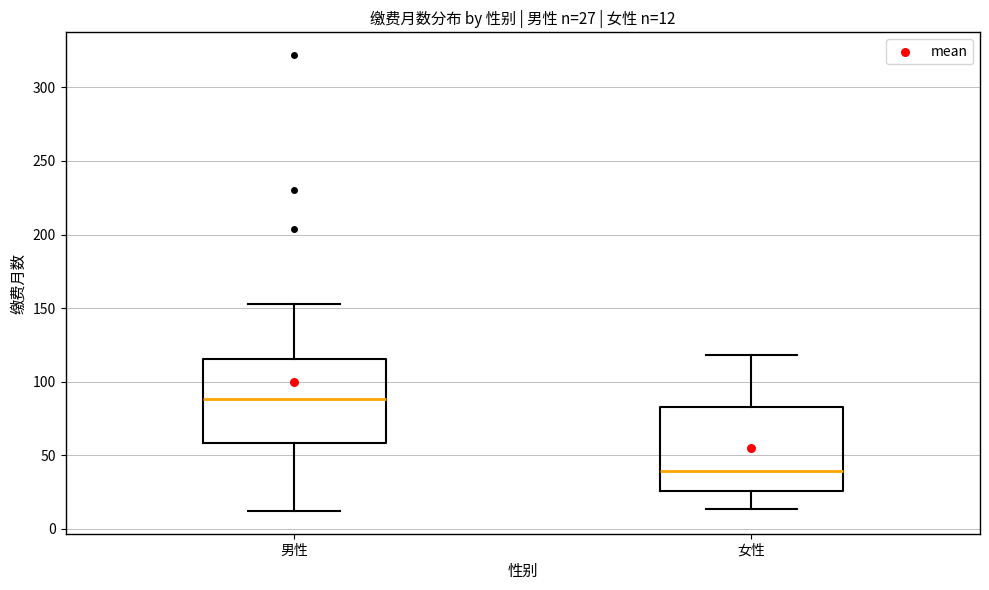

Which box's median line is the lowest?

女性